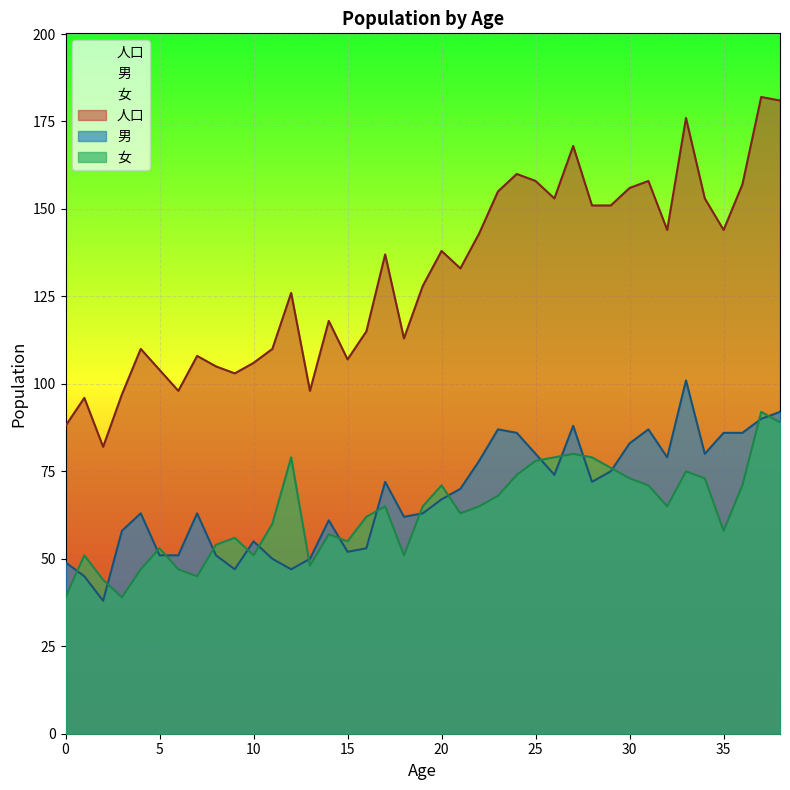

How many data points in 女 are above 65?

16